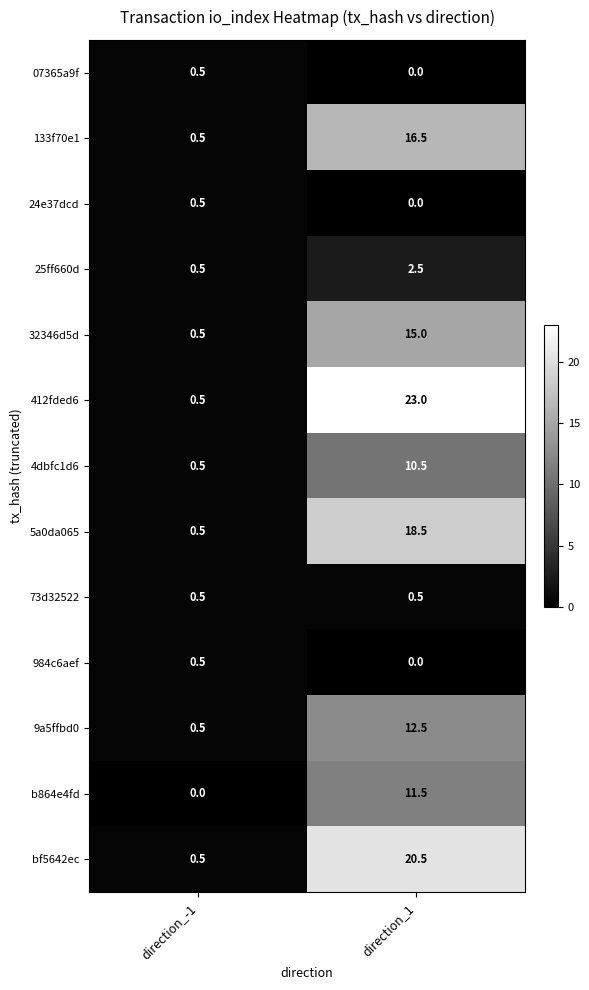

Rank the categories by 25ff660d value from highest to lowest.

direction_1, direction_-1